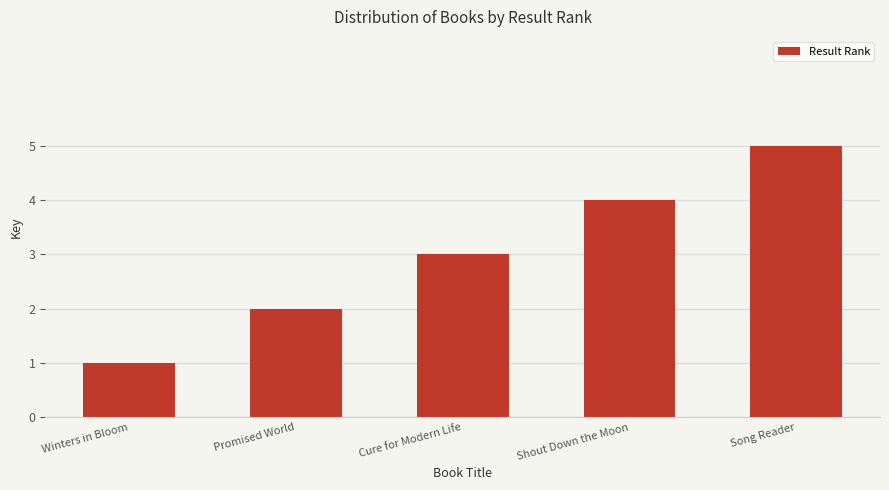

List the labels in order of value, largest first.

Song Reader, Shout Down the Moon, Cure for Modern Life, Promised World, Winters in Bloom